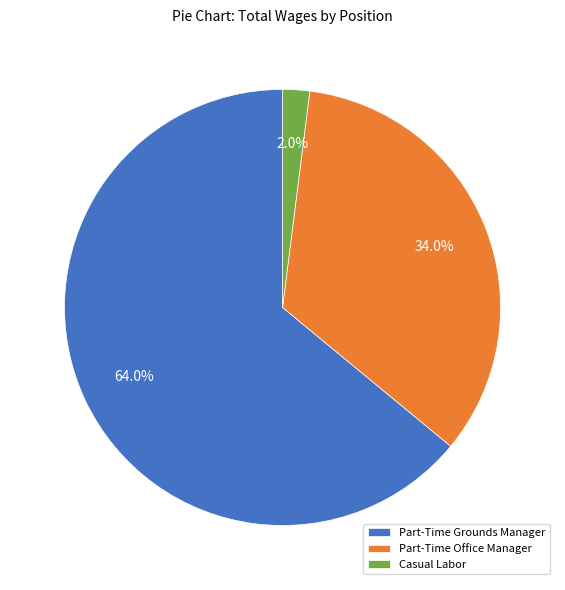

Is there any slice that represents more than half of the pie?

Yes